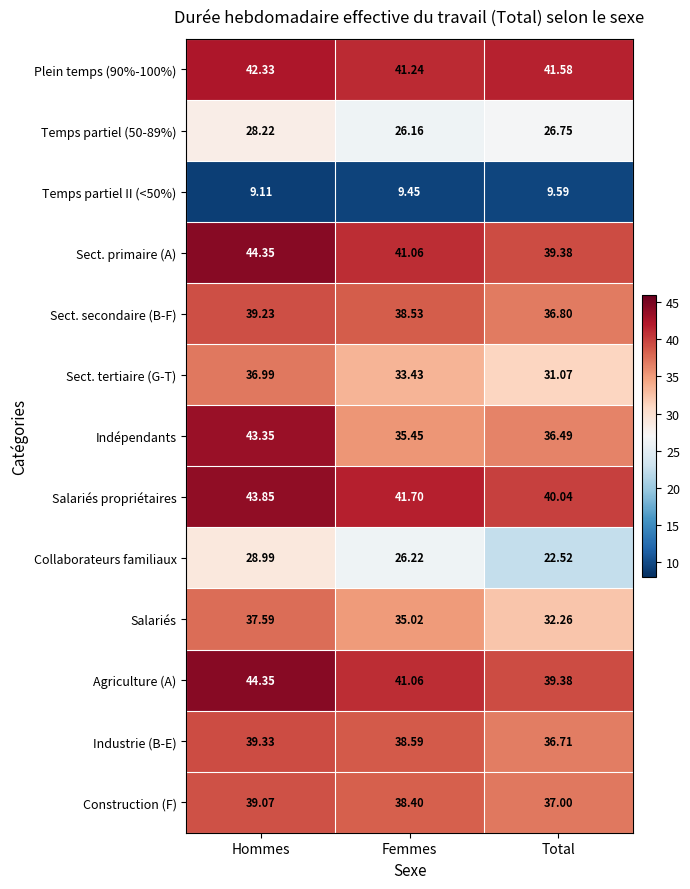

List the labels in order of Indépendants value, largest first.

Hommes, Total, Femmes